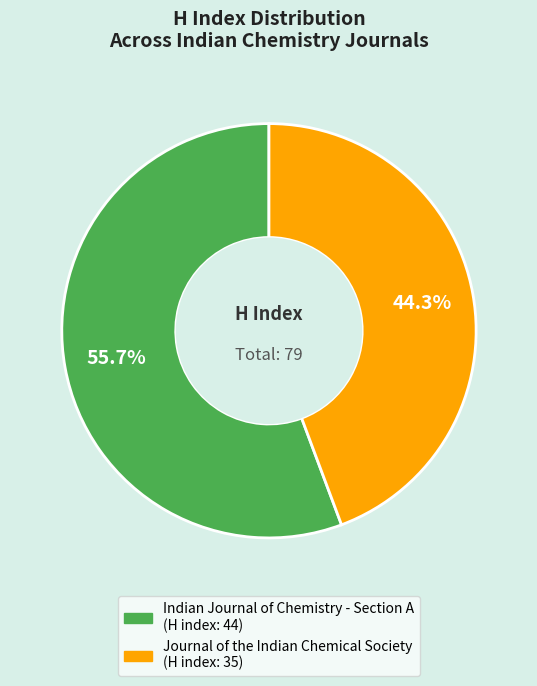

What is the total percentage of Indian Journal of Chemistry - Section A and Journal of the Indian Chemical Society?

100.0%